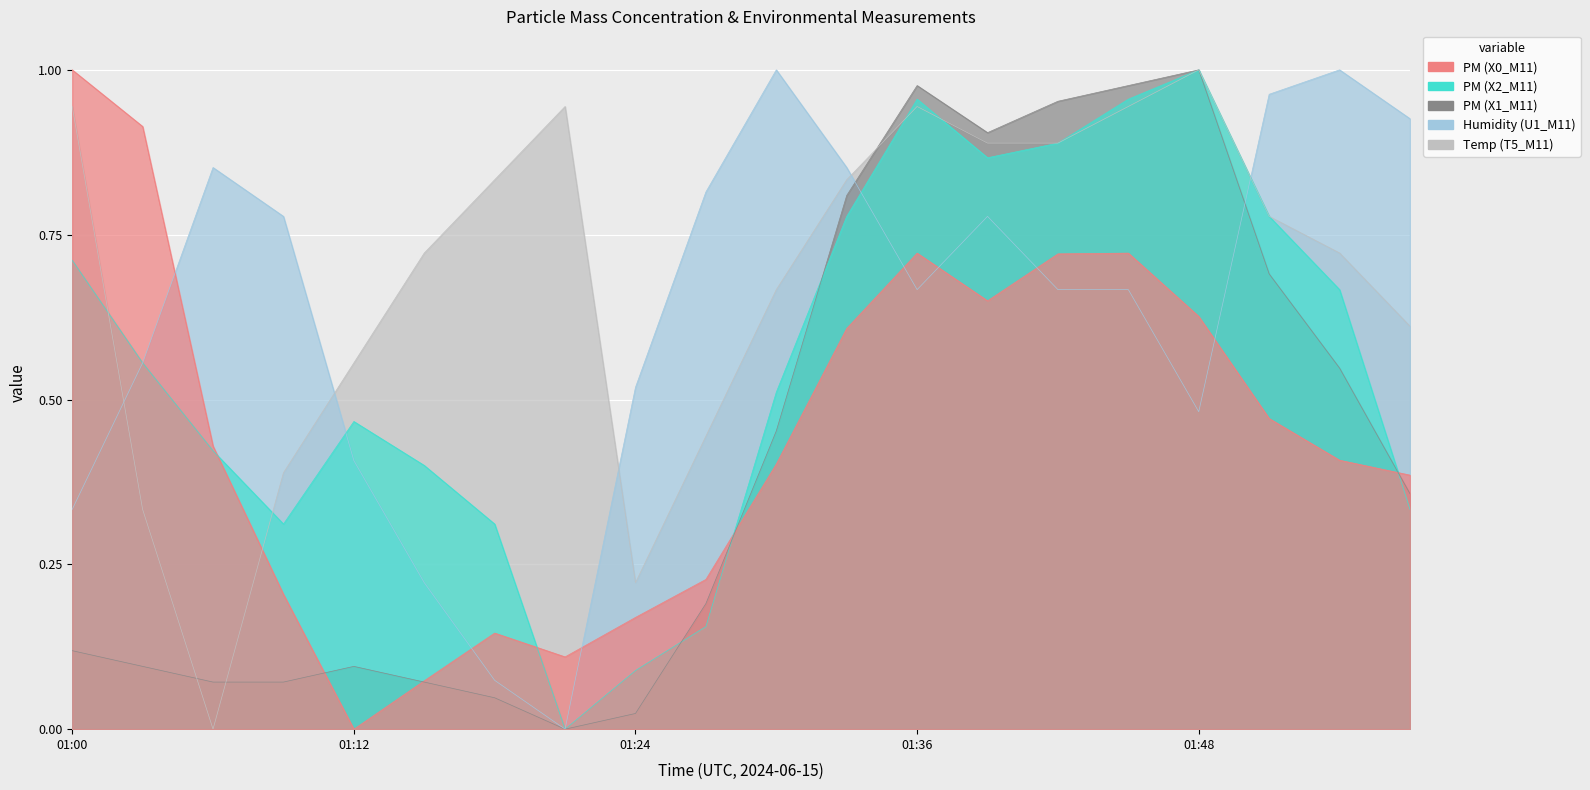

How many interior local valleys does the X2_M11 series have?

3